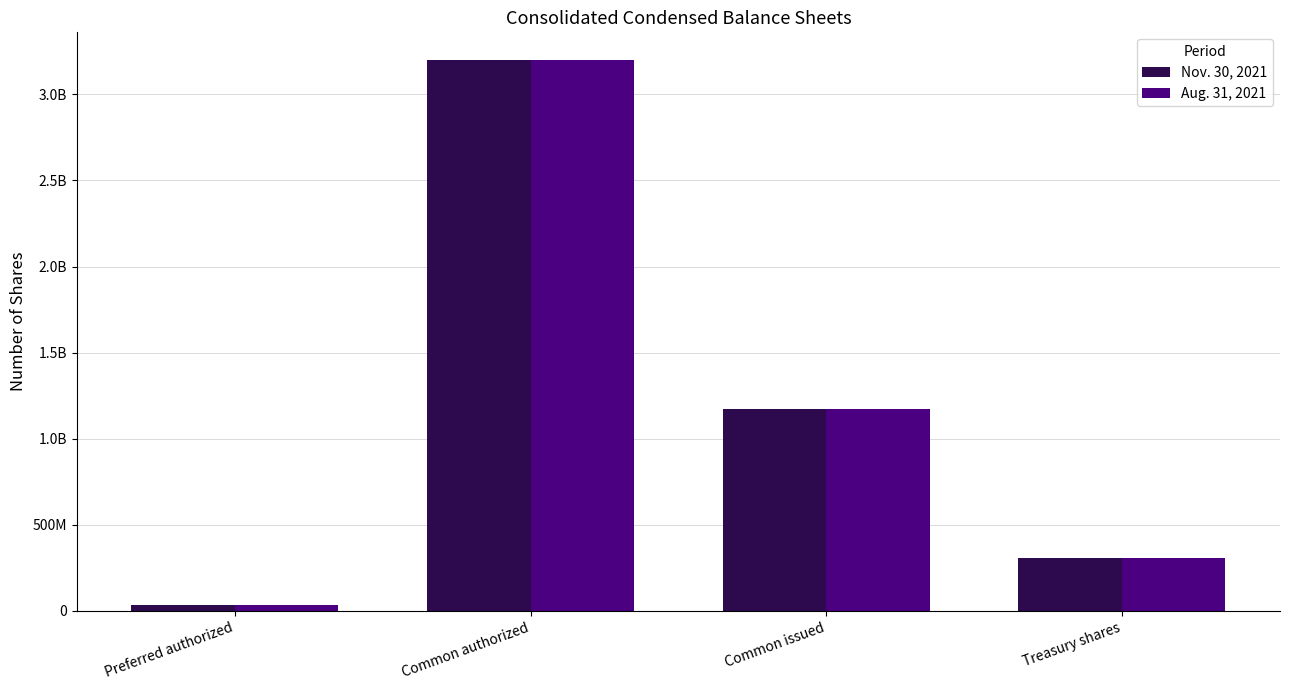

What is the value of the Aug. 31, 2021 bar at the 2nd from the left?

3200000000